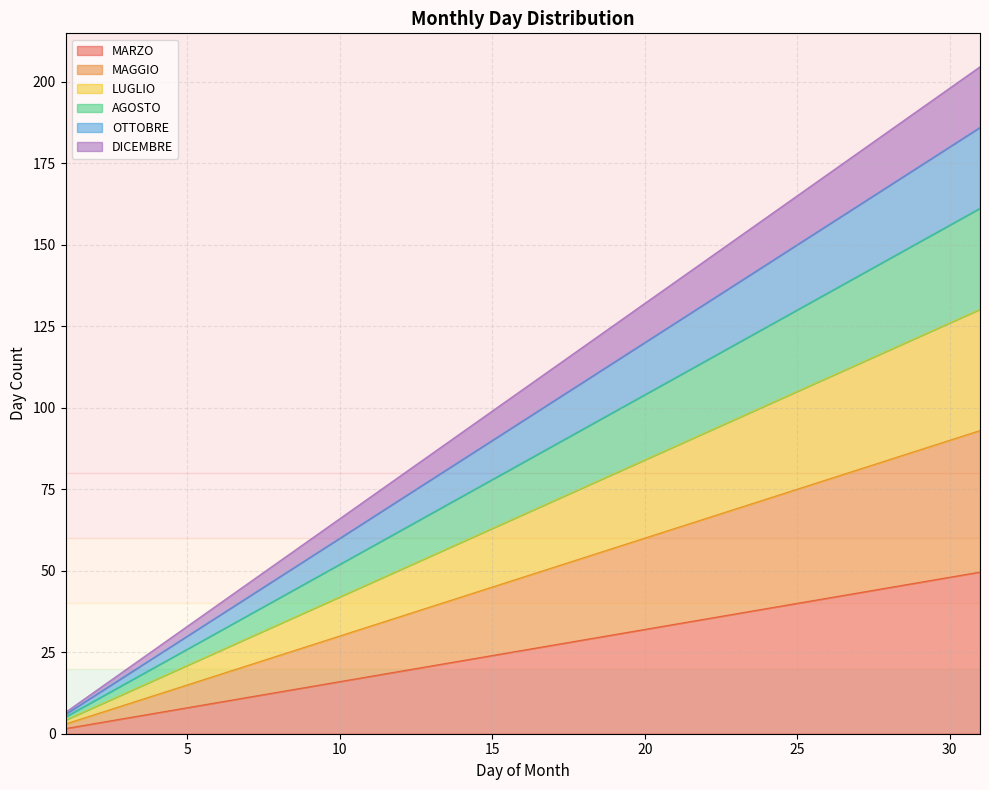

What is the approximate value of MARZO at 8?

12.8